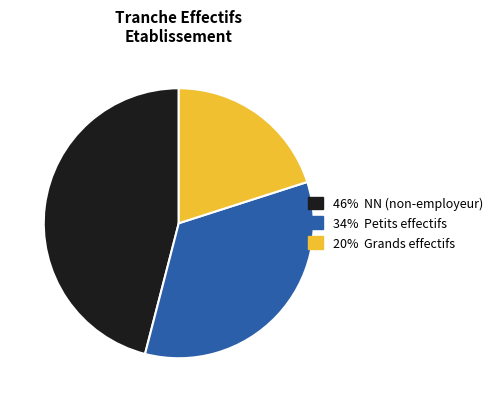

Is there a majority slice in this chart?

No